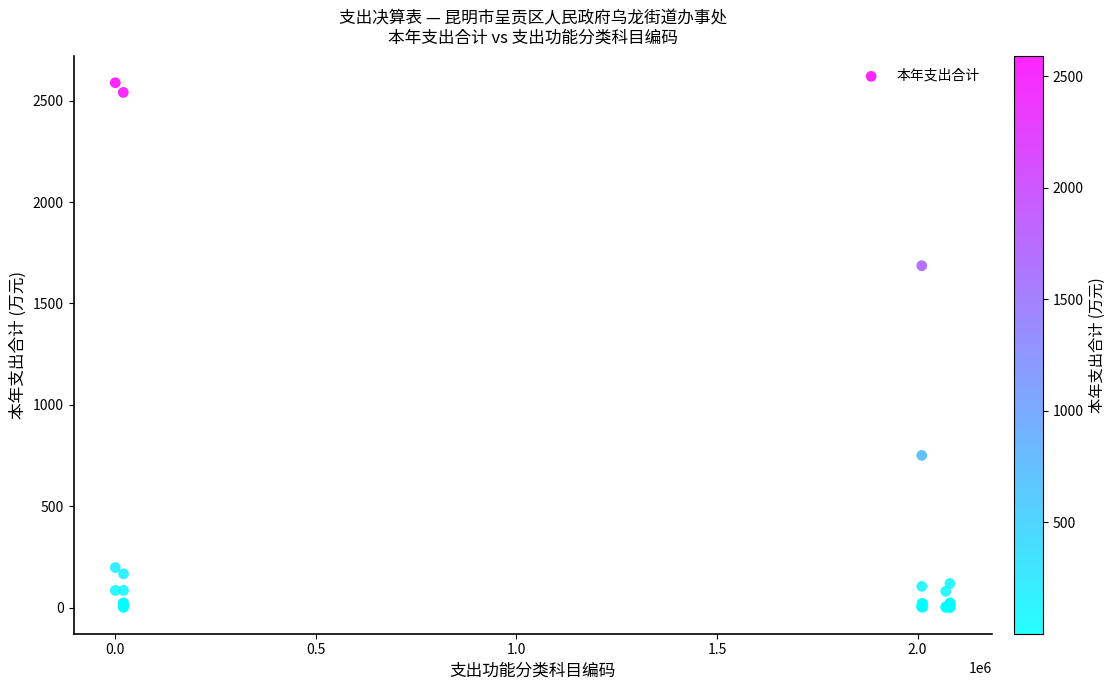

What Y value in the scatter plot is closest to 1294?

1686.0